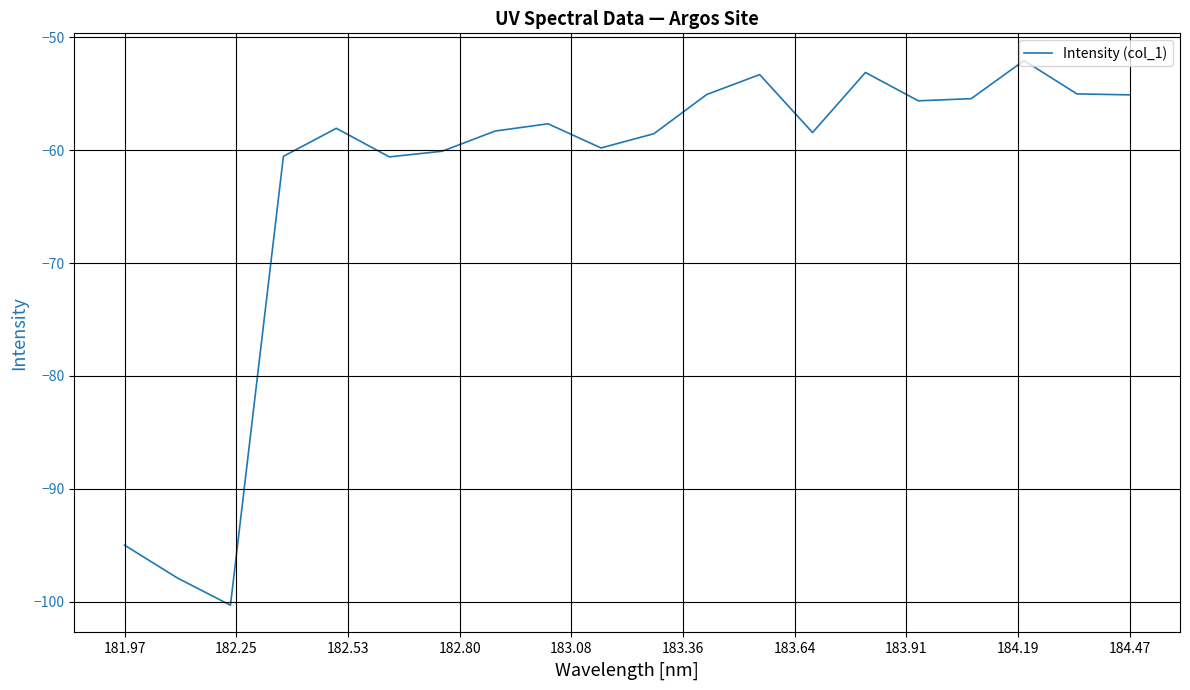

What is the smallest value displayed?

-100.3